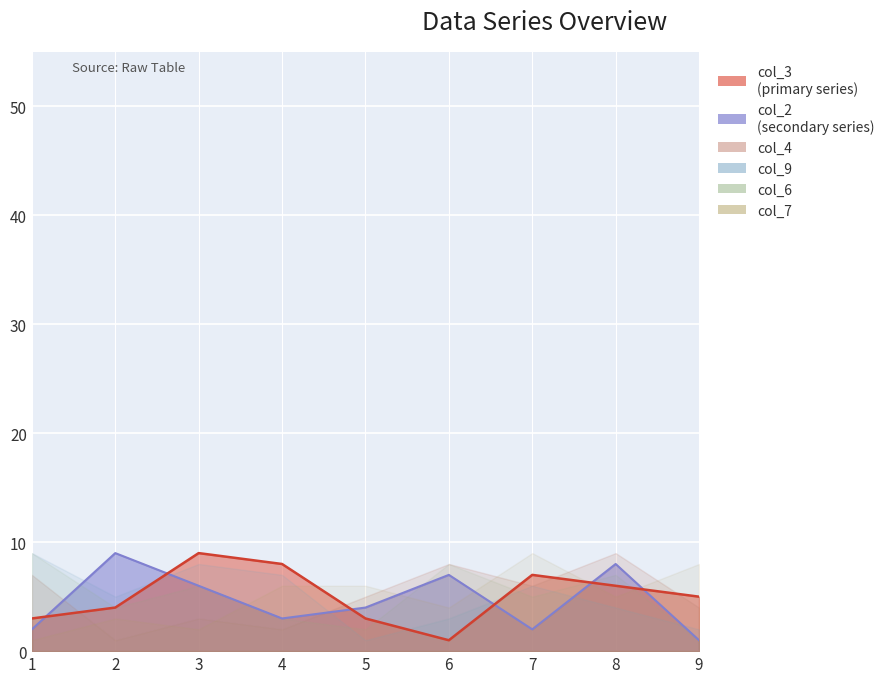

Between 2 and 5, which series saw the biggest shift?

col_2